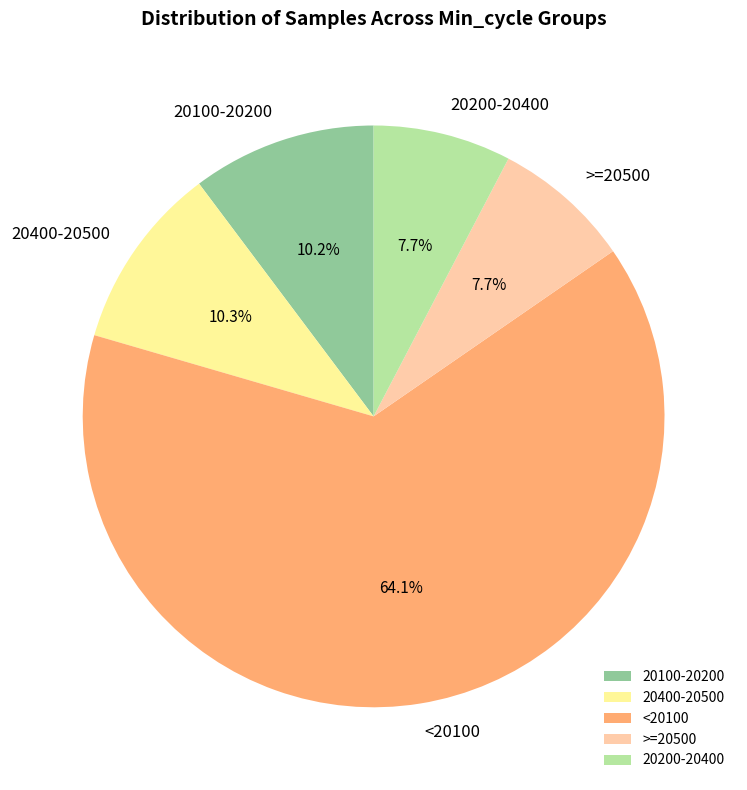

What portion of the pie excludes >=20500?

92.3%